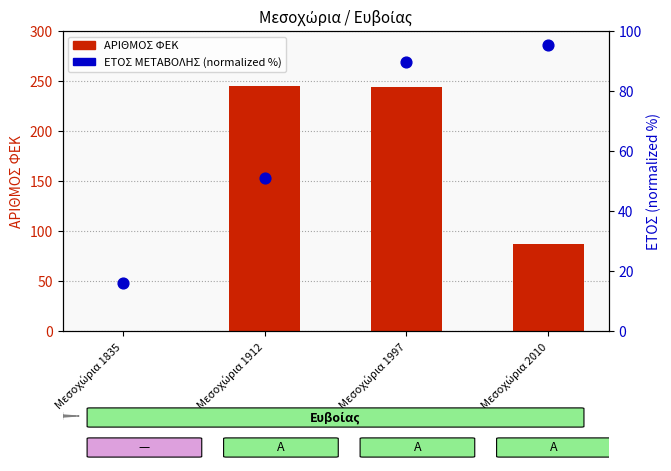

What is the total value across all series at Μεσοχώρια 2010?

182.5